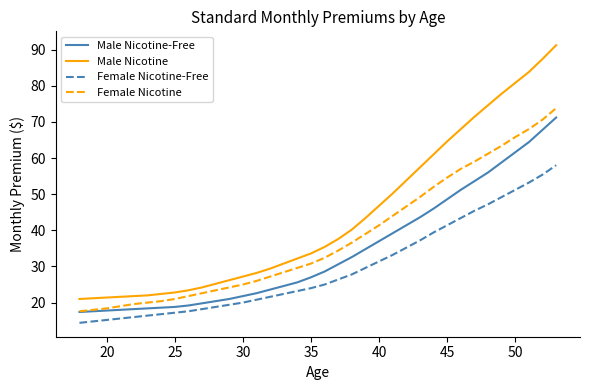

Rank the series by their maximum value, from lowest to highest.

Female Nicotine-Free, Male Nicotine-Free, Female Nicotine, Male Nicotine